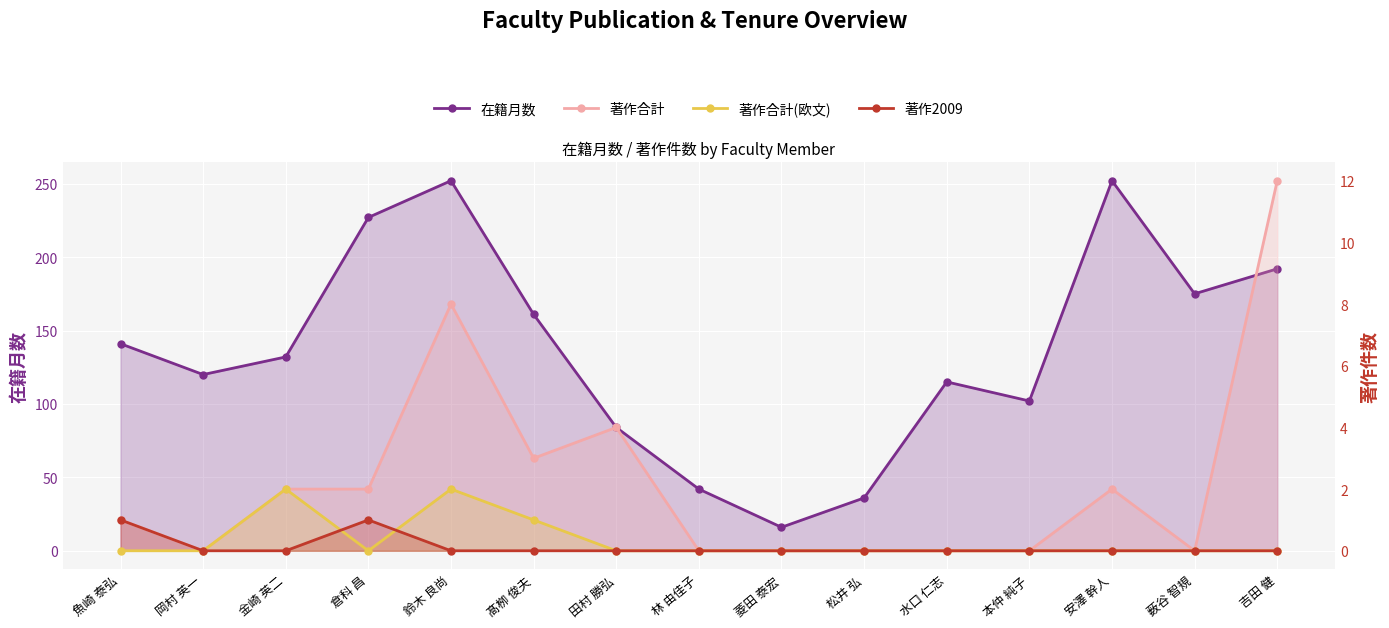

True or false: 著作合計 has a value of 0 at 林 由佳子.

True